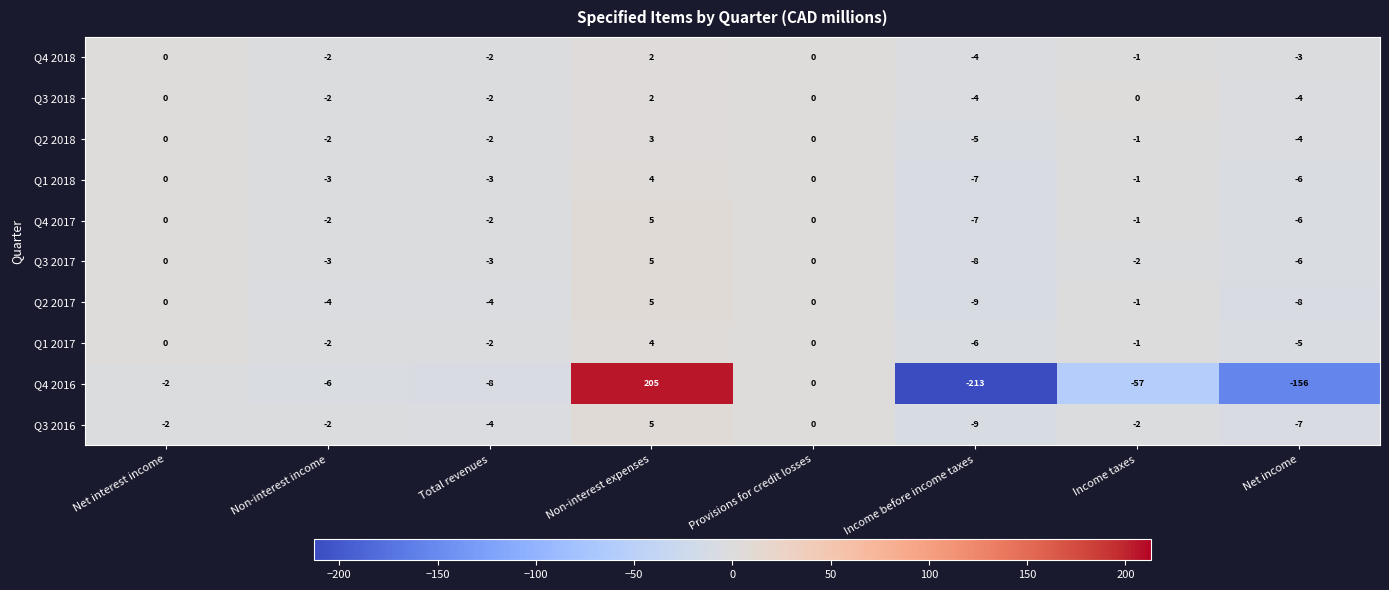

At which label does Q4 2018 first exceed -1?

Net interest income